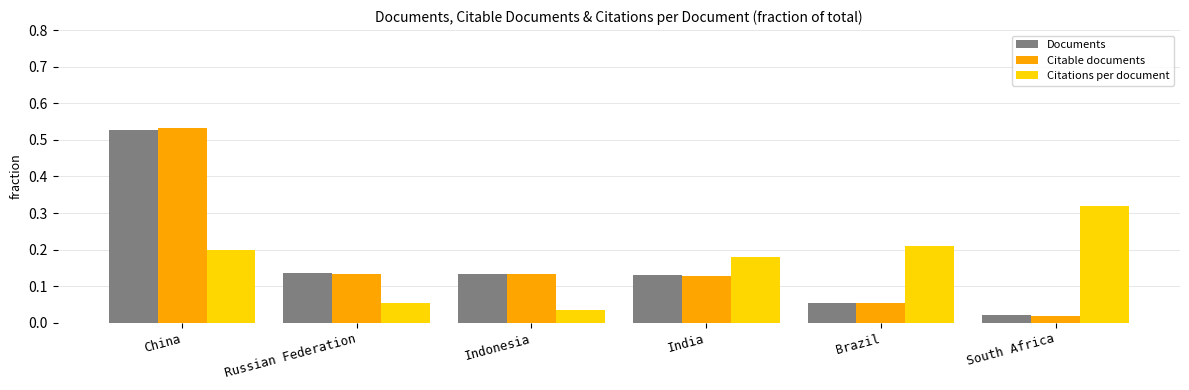

At which label is Citable documents closest to 0?

South Africa